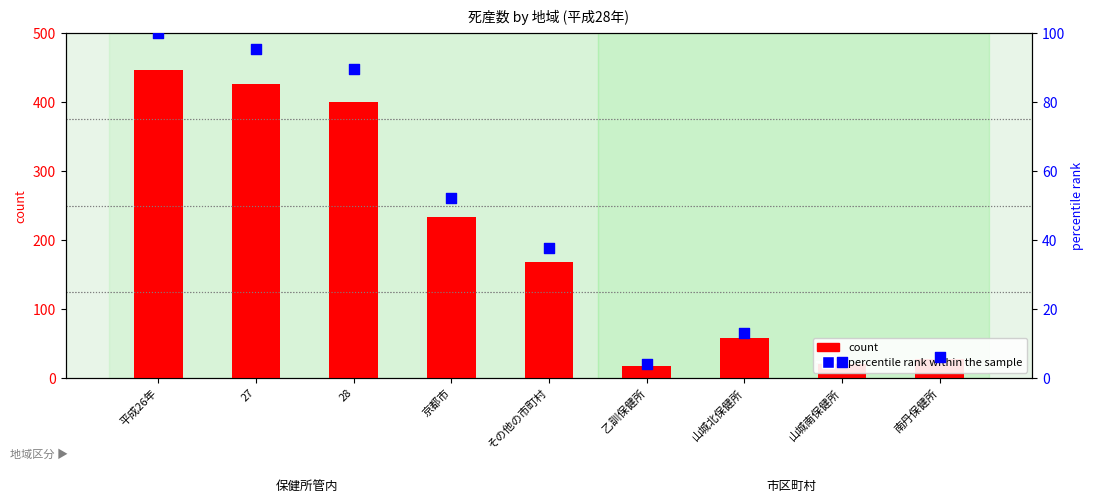

At which category is the sum across all series the highest?

平成26年